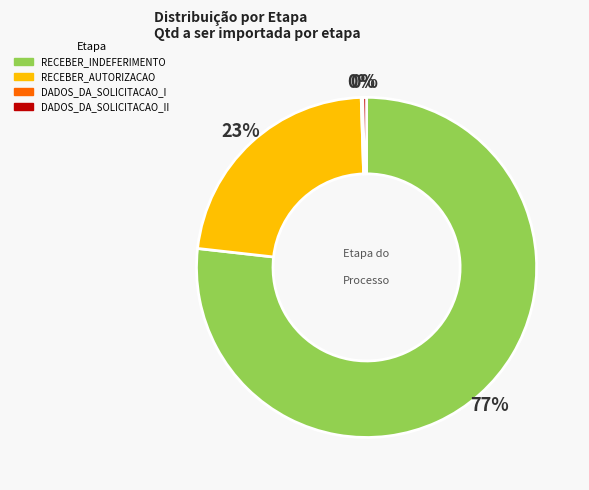

Does RECEBER_INDEFERIMENTO represent more than half of the total?

Yes